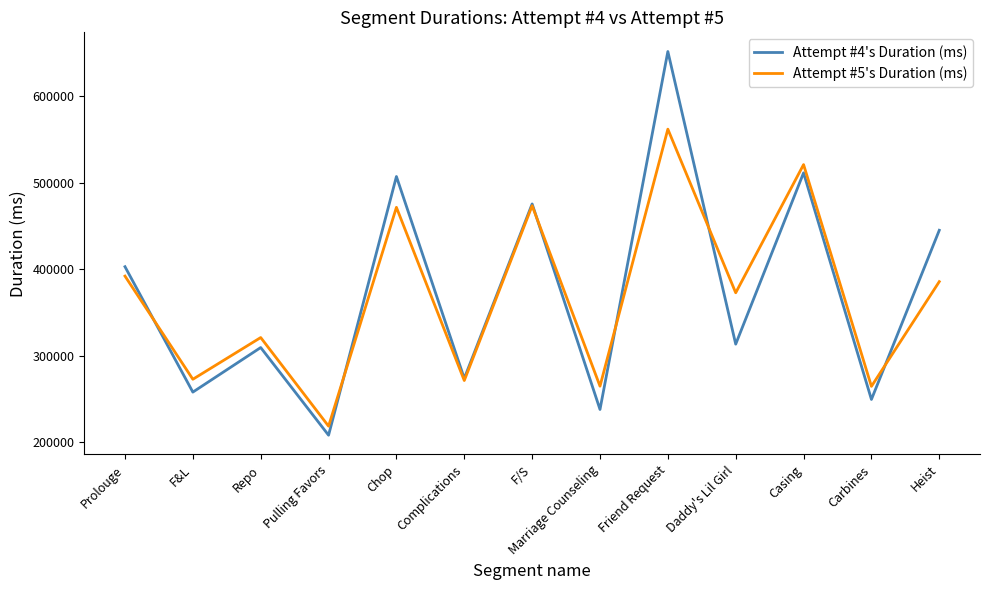

True or false: Attempt #4's Duration (ms) has a value of 755449 at F/S.

False